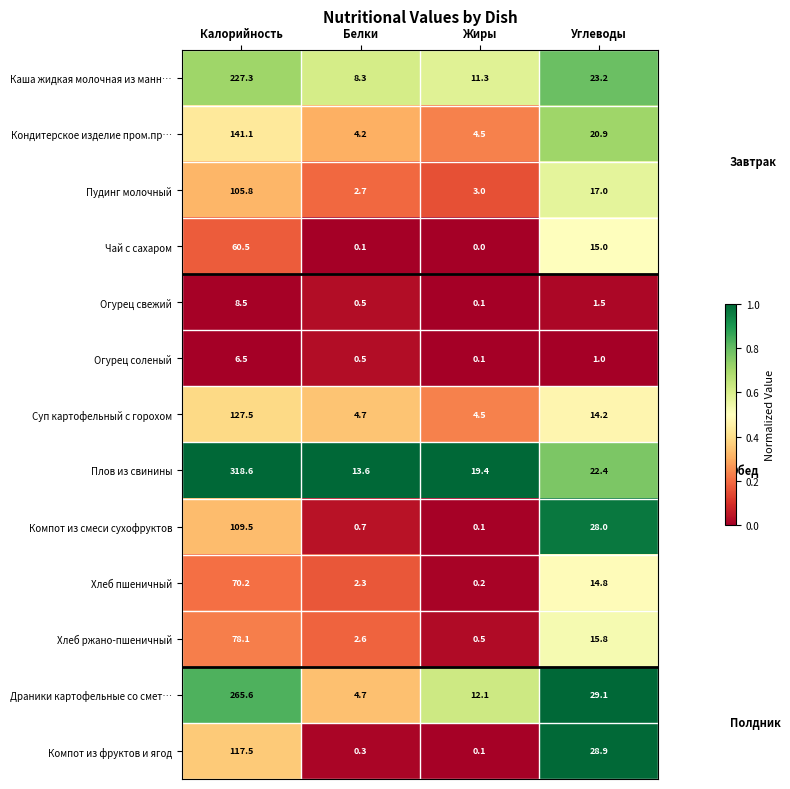

List the labels in order of Чай с сахаром value, largest first.

Калорийность, Углеводы, Белки, Жиры